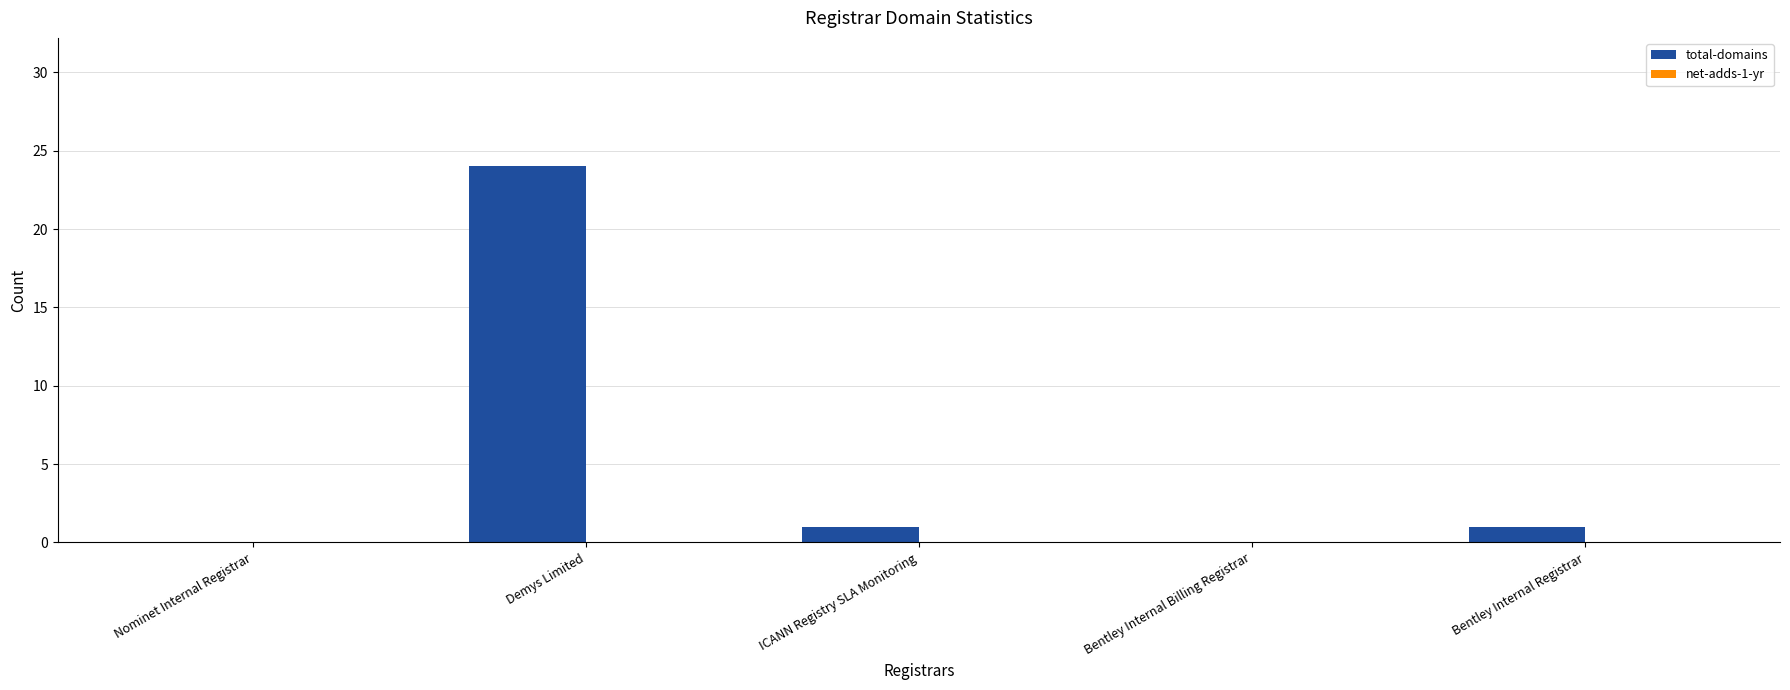

Are the bars horizontal?

No